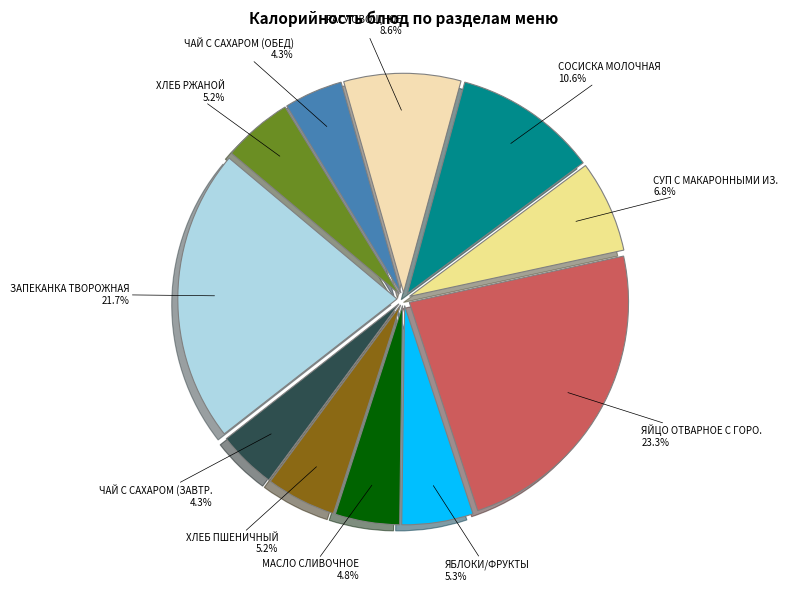

Does any single category account for the majority?

No